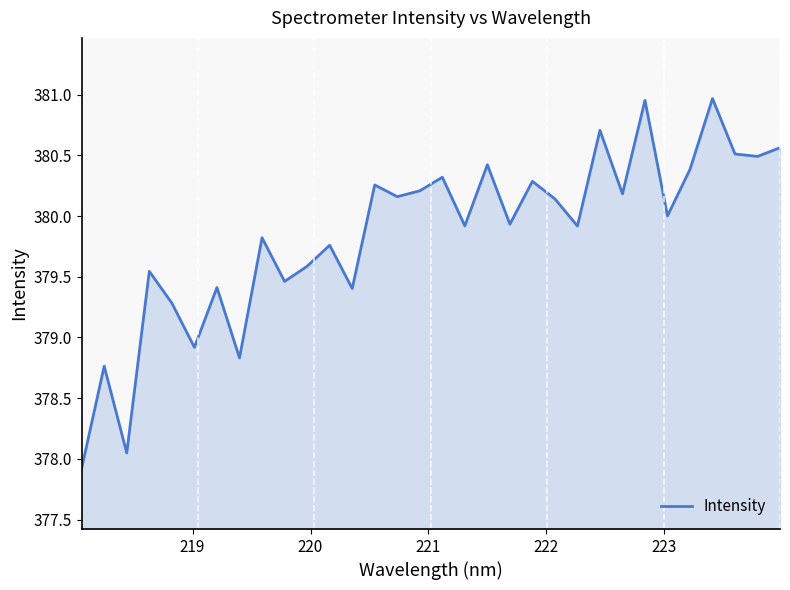

What is the smallest value displayed?

377.9